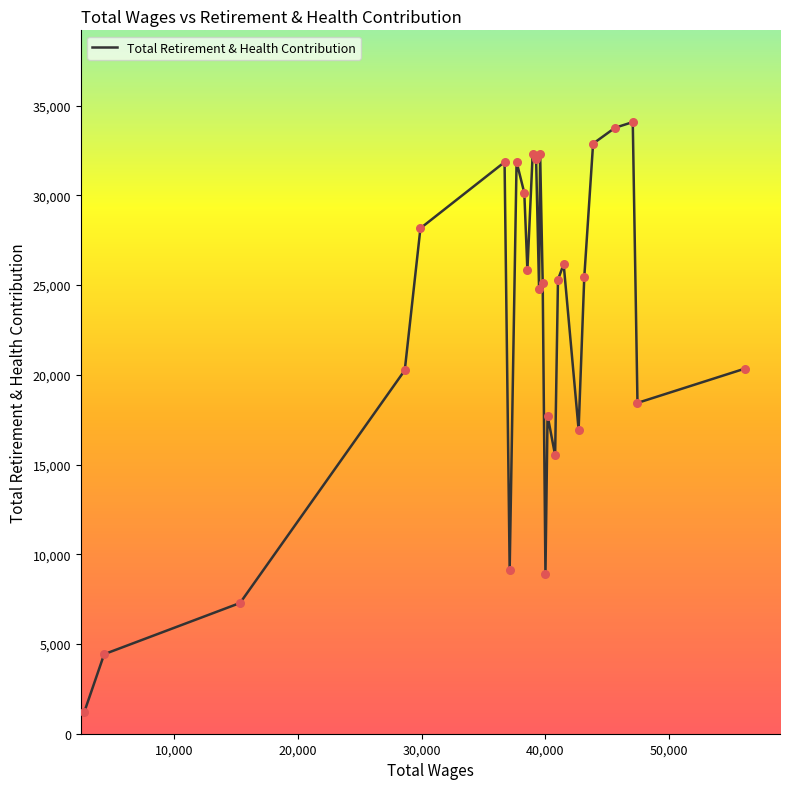

What is the greatest value displayed?

34086